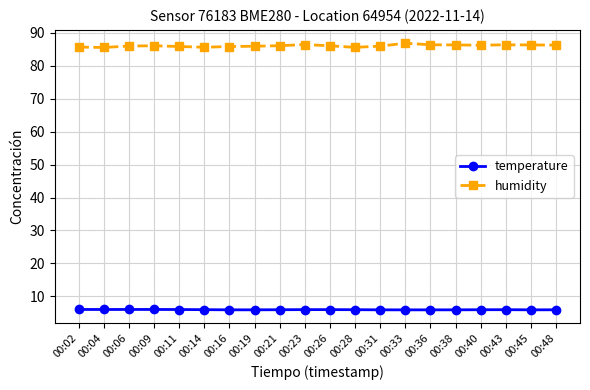

Which series has the largest total across all categories?

humidity